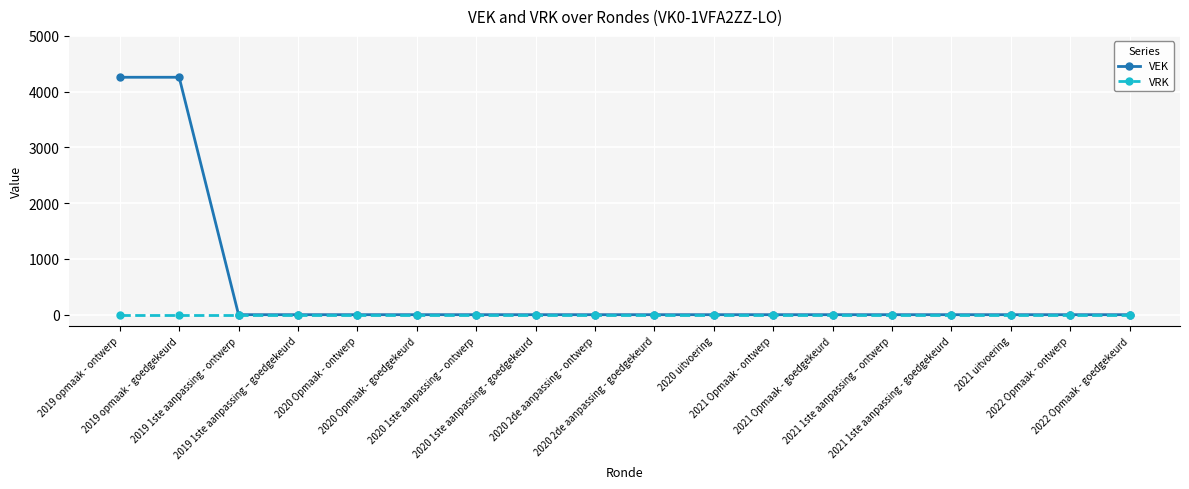

Rank the series by their maximum value, from lowest to highest.

VRK, VEK